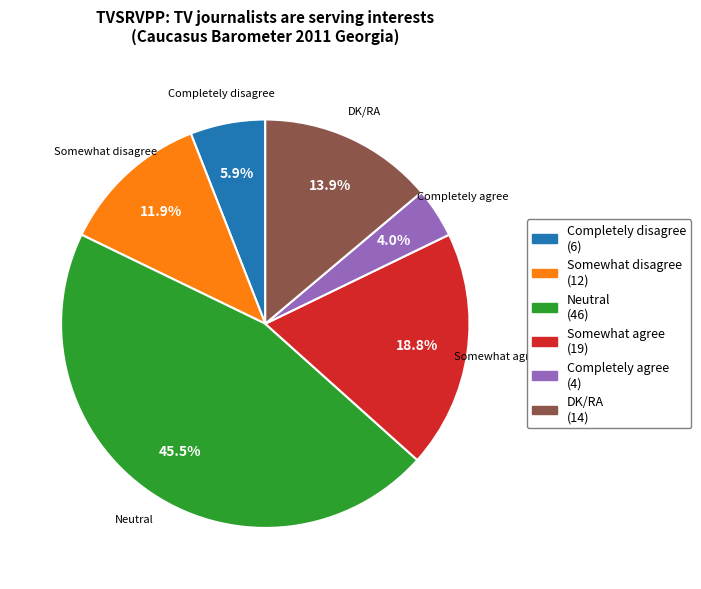

The Somewhat disagree slice represents 12% of the pie. True or false?

True